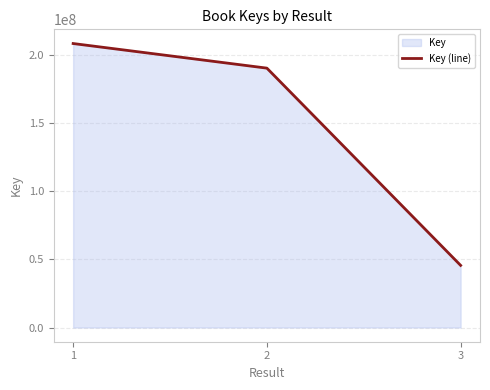

The value at 3 is 45671062. True or false?

True